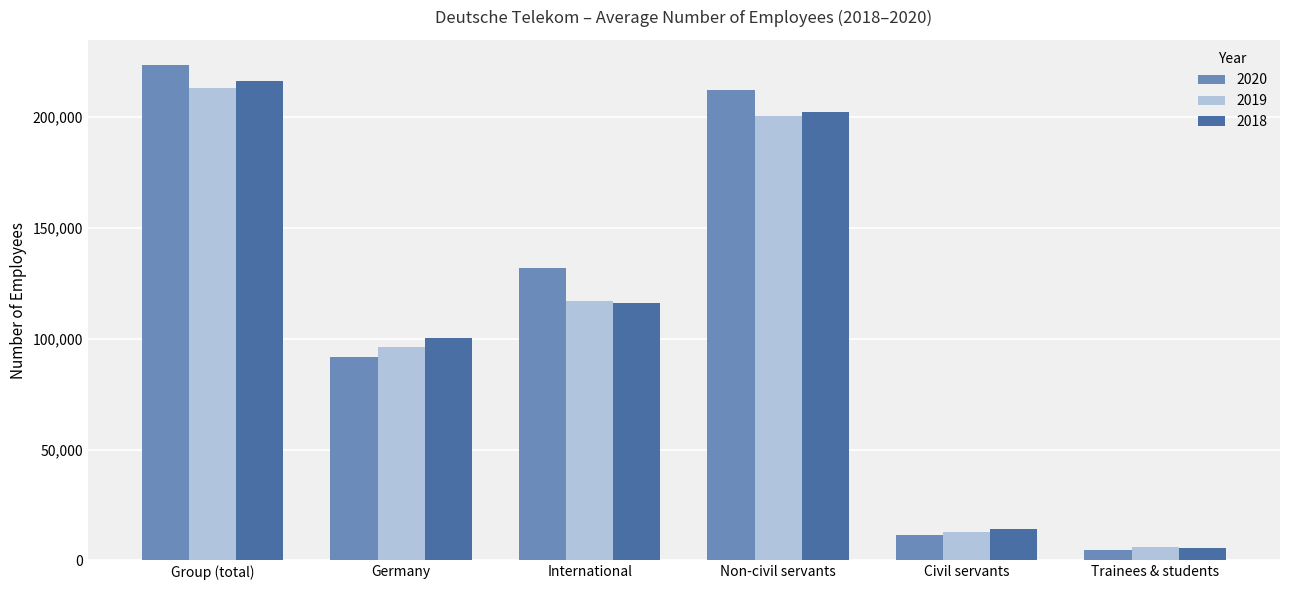

Reading left to right, list all the values displayed in this chart.

2020: Group (total)=223539	Germany=91512	International=132027	Non-civil servants=212148	Civil servants=11391	Trainees & students=4905
2019: Group (total)=212846	Germany=96018	International=116827	Non-civil servants=200174	Civil servants=12672	Trainees & students=6136
2018: Group (total)=216369	Germany=100227	International=116142	Non-civil servants=202010	Civil servants=14359	Trainees & students=5713